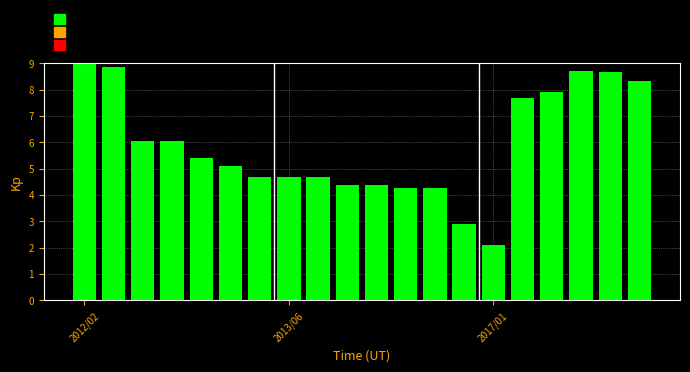

What is the value of the 12th bar from the left?

4.3